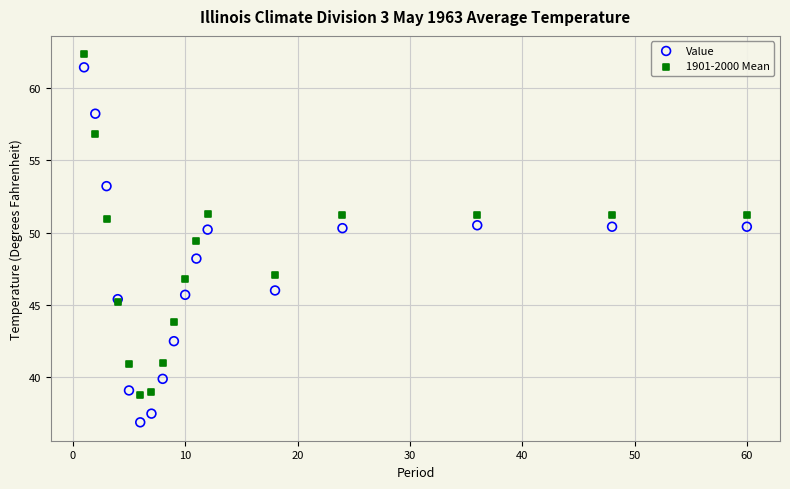

Which series has the widest spread of Y values?

Value